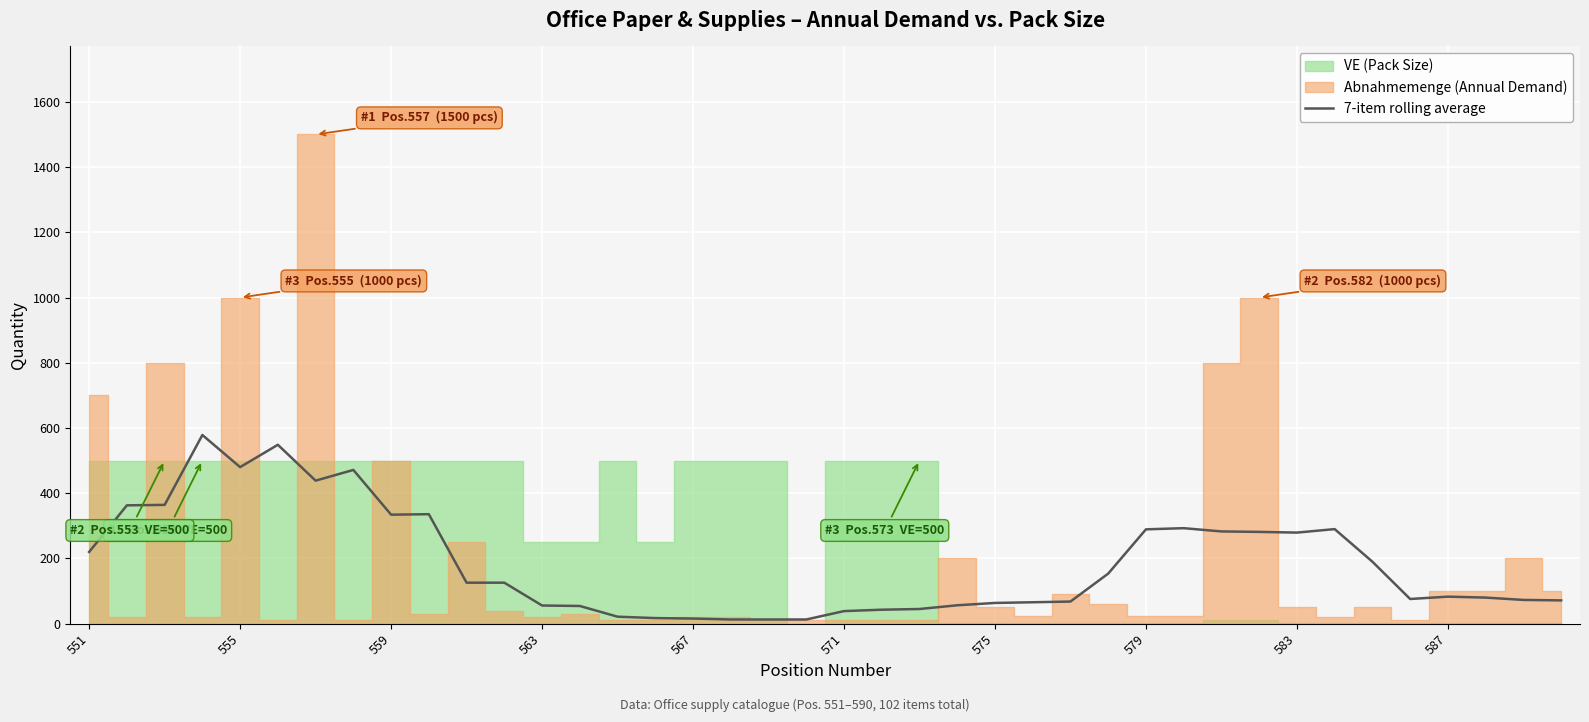

The chart shows a value of 565.6 at 555. True or false?

False